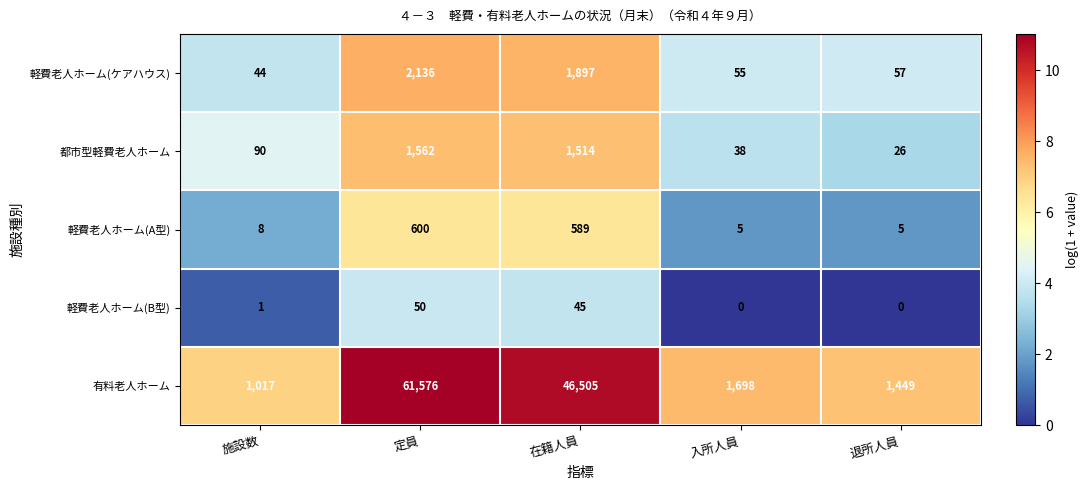

Reading right to left, extract all data points from this chart.

軽費老人ホーム(ケアハウス): 57	55	1897	2136	44
都市型軽費老人ホーム: 26	38	1514	1562	90
軽費老人ホーム(A型): 5	5	589	600	8
軽費老人ホーム(B型): 0	0	45	50	1
有料老人ホーム: 1449	1698	46505	61576	1017